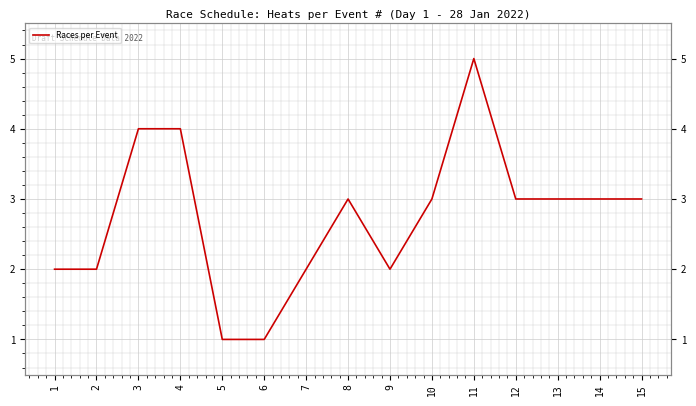

True or false: the data shows 4 at 4.

True